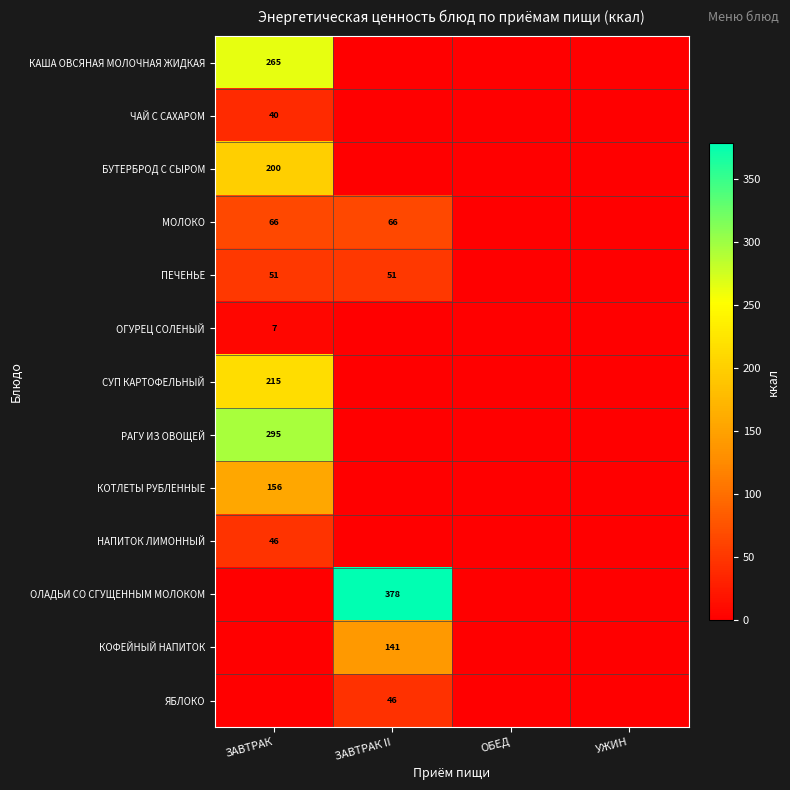

The value of ПЕЧЕНЬЕ at ЗАВТРАК II is 36. True or false?

False